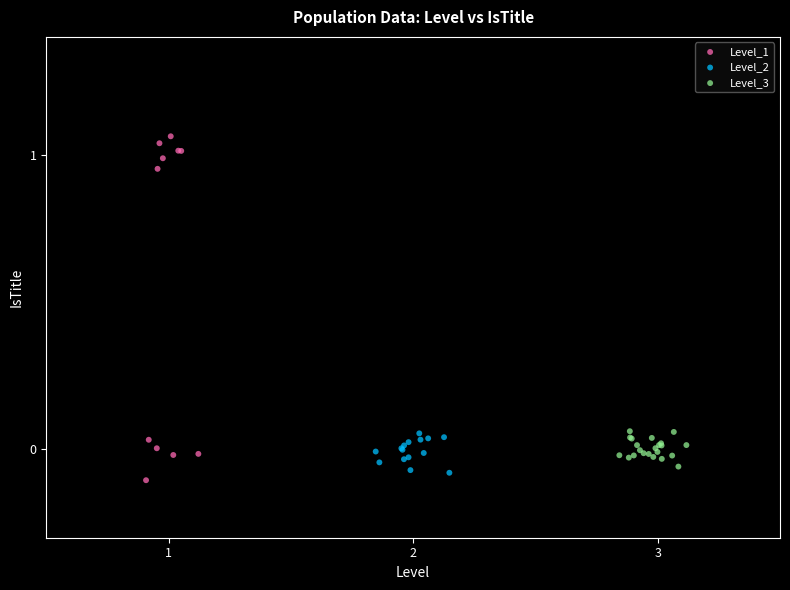

Which series has the widest spread of Y values?

Level_1